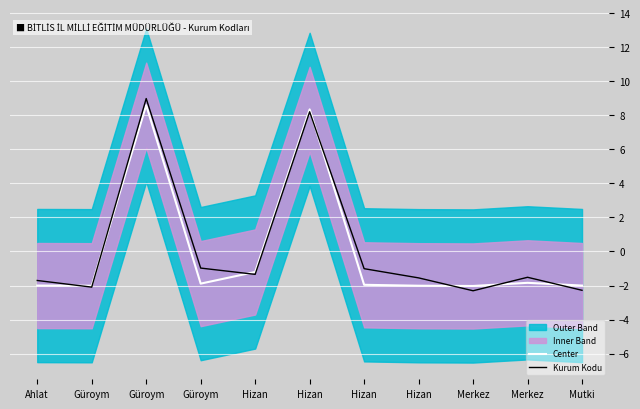

What is the maximum value for Kurum Kodu?

9.0